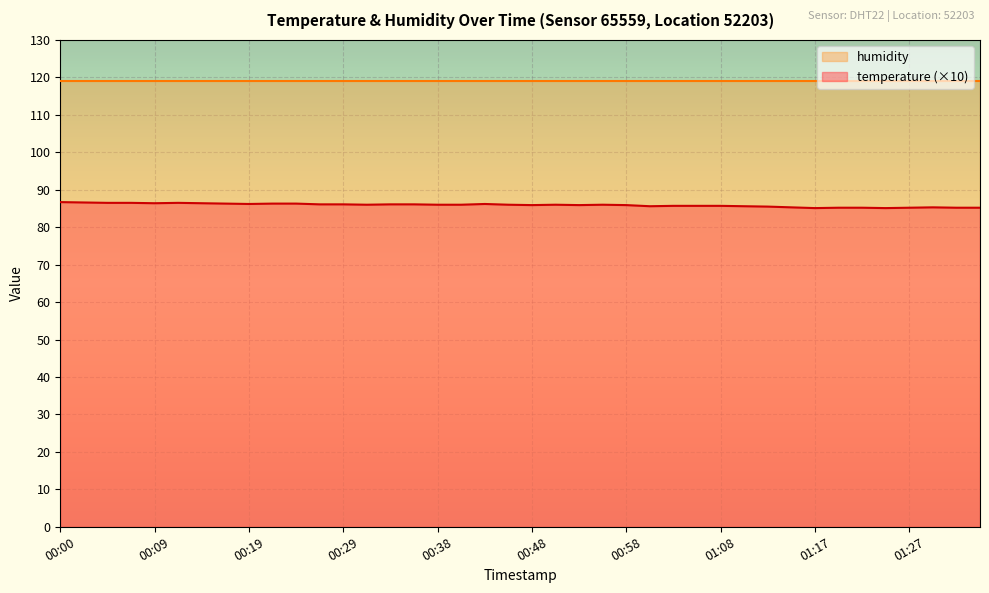

What is the sum of the values at 00:51 and 01:10?

171.6